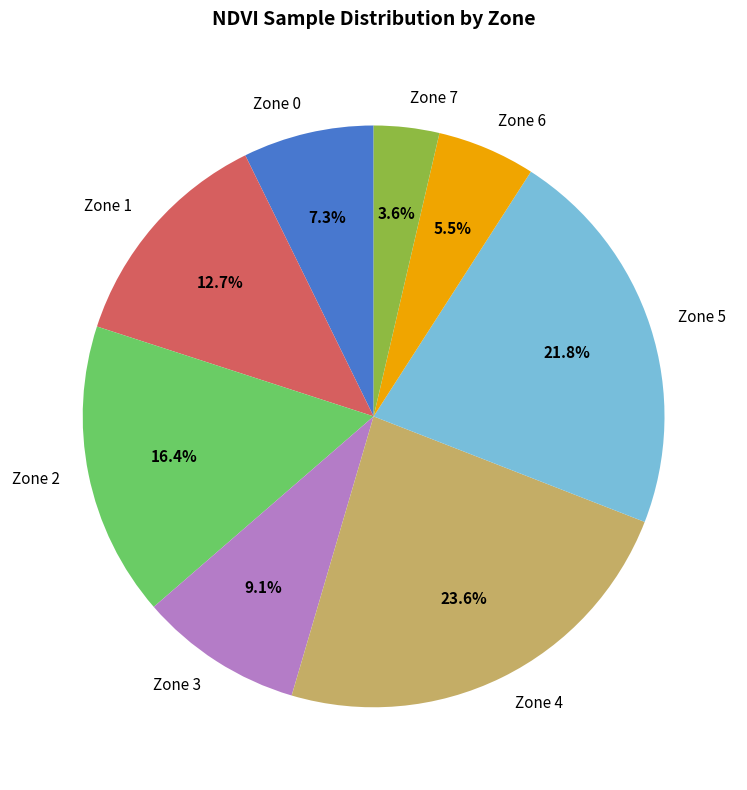

Combined, what portion of the pie is Zone 3 and Zone 4?

32.7%